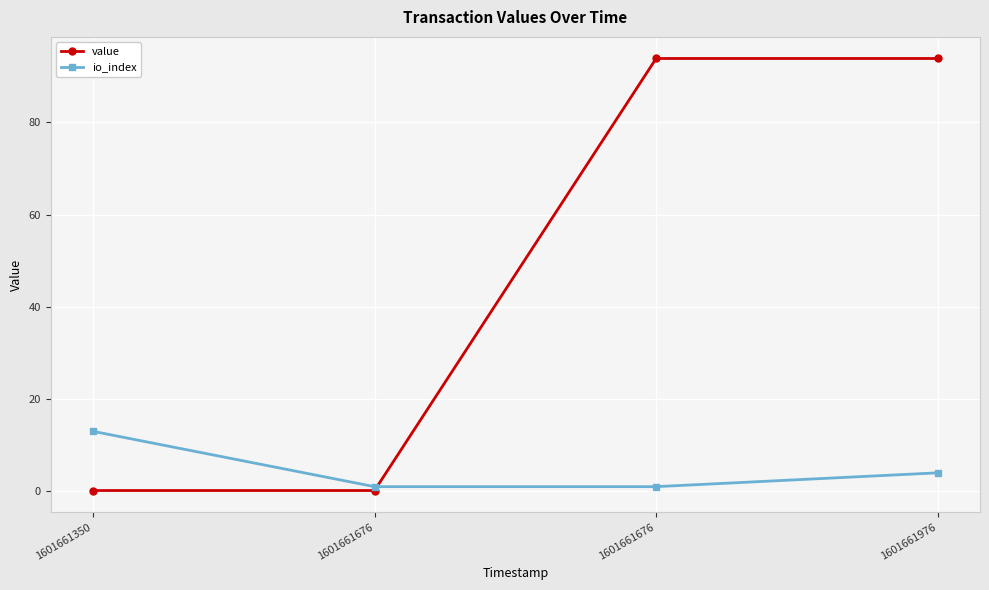

At which category is the sum across all series the highest?

1601661976